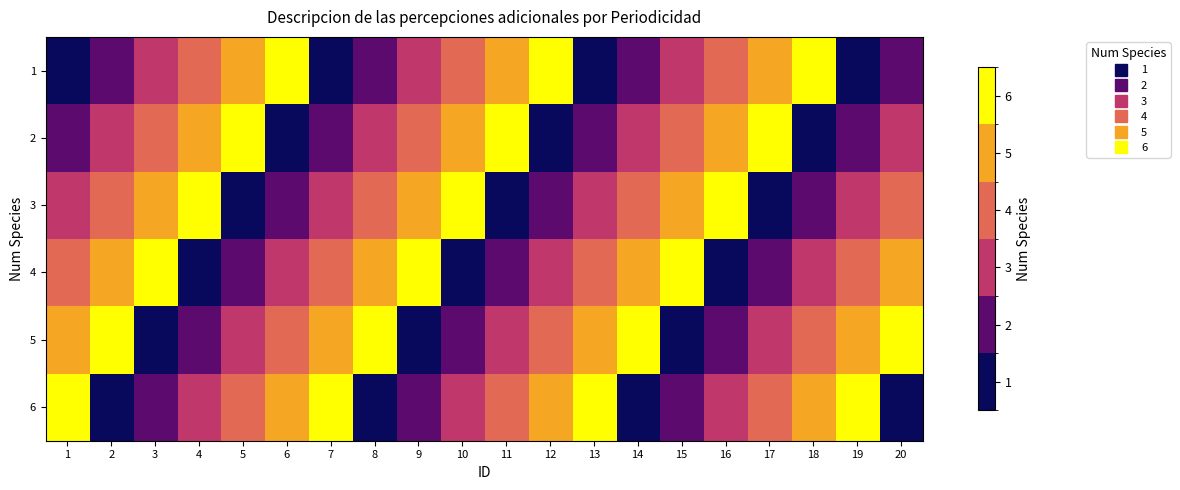

Which series changed the most between 16 and 20?

4